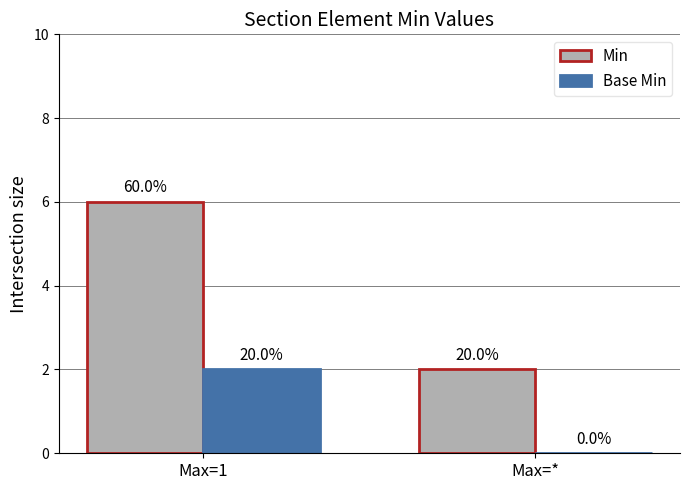

What is the value of the Min bar at the 1st from the left?

6